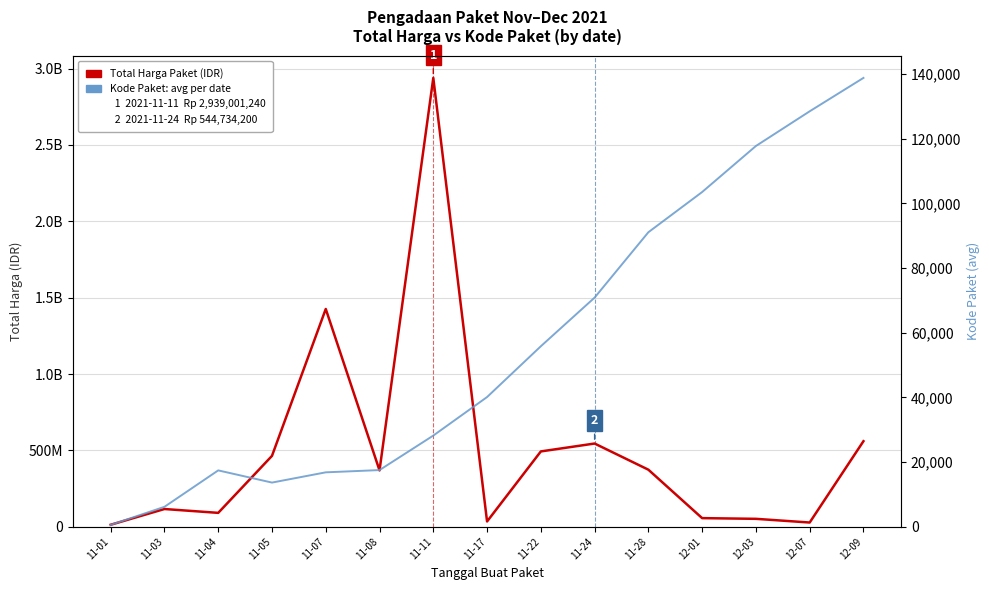

How many interior local valleys does the Kode Paket (avg per date) series have?

1